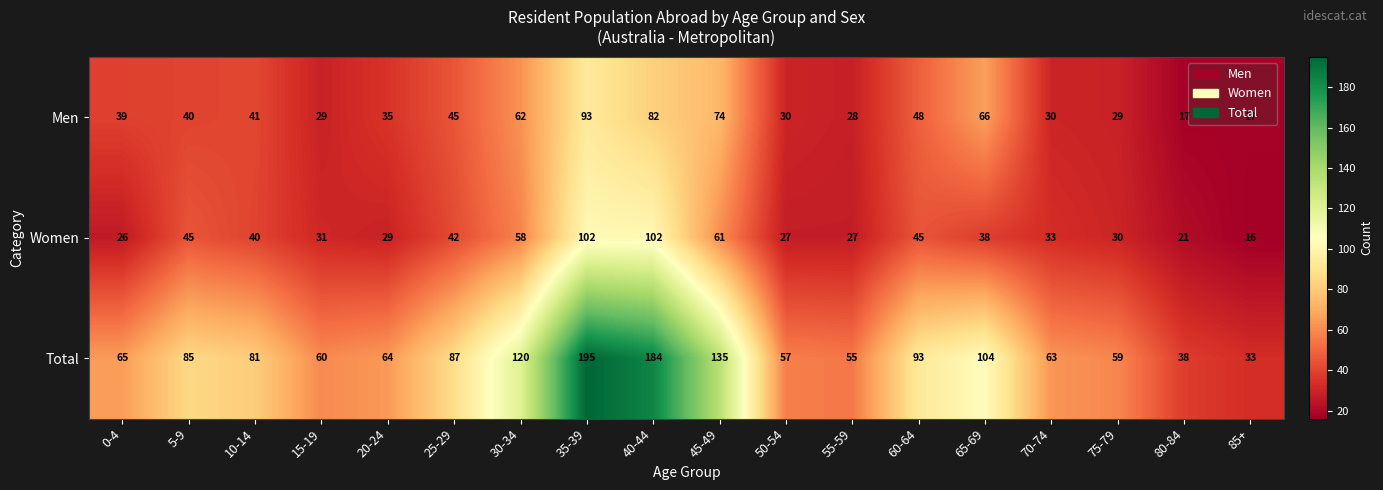

Rank the series at 30-34 from lowest to highest value.

Women, Men, Total